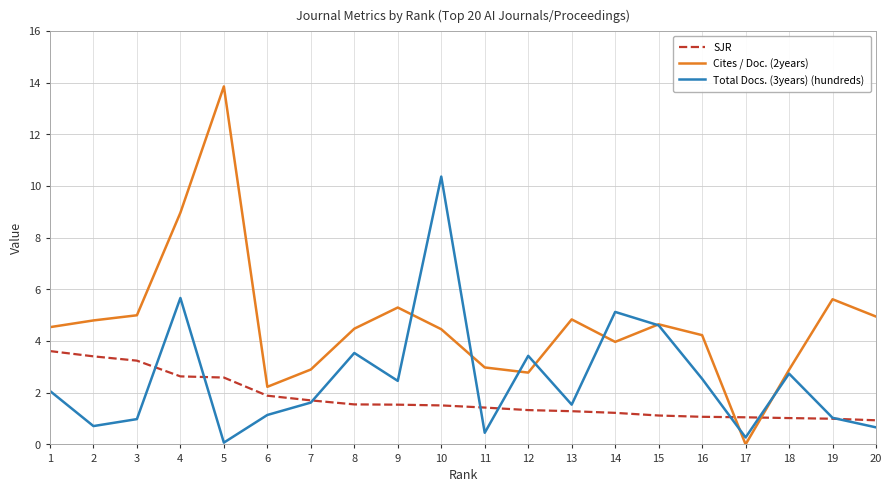

What is the maximum value shown in the chart?

13.9